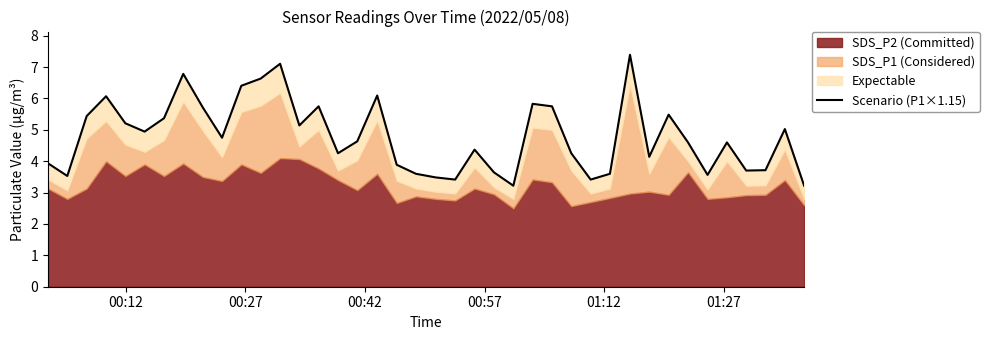

Does the chart display data point markers on the line(s)?

No